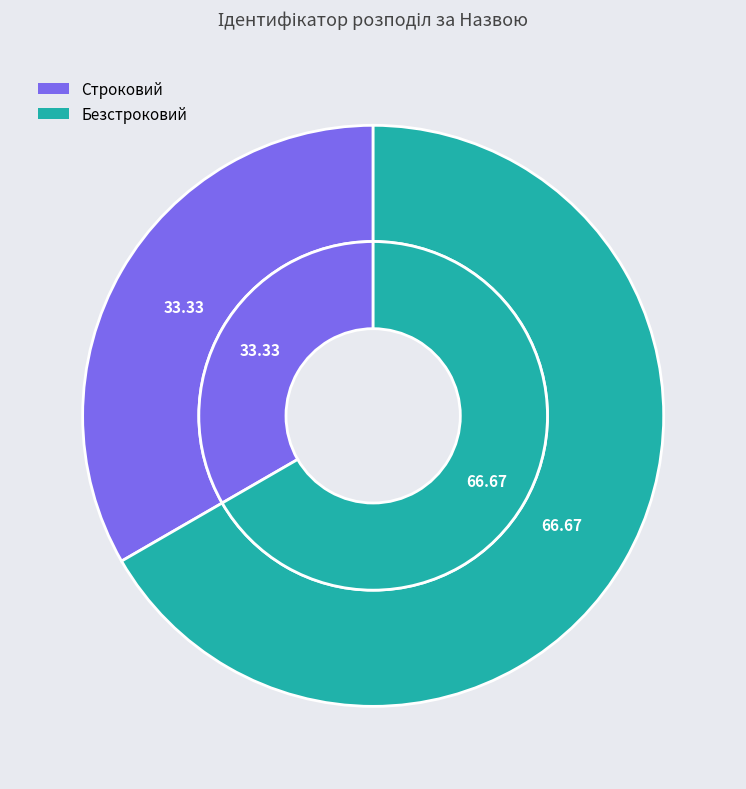

What is the smallest slice in the pie chart?

Строковий